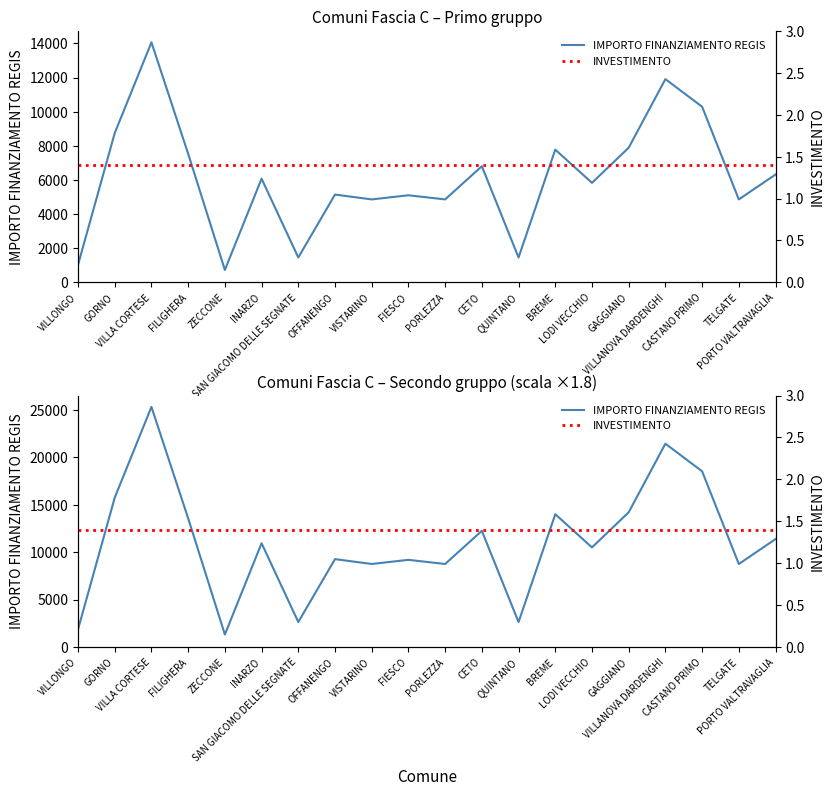

What value does the INVESTIMENTO series have at CASTANO PRIMO?

1.4